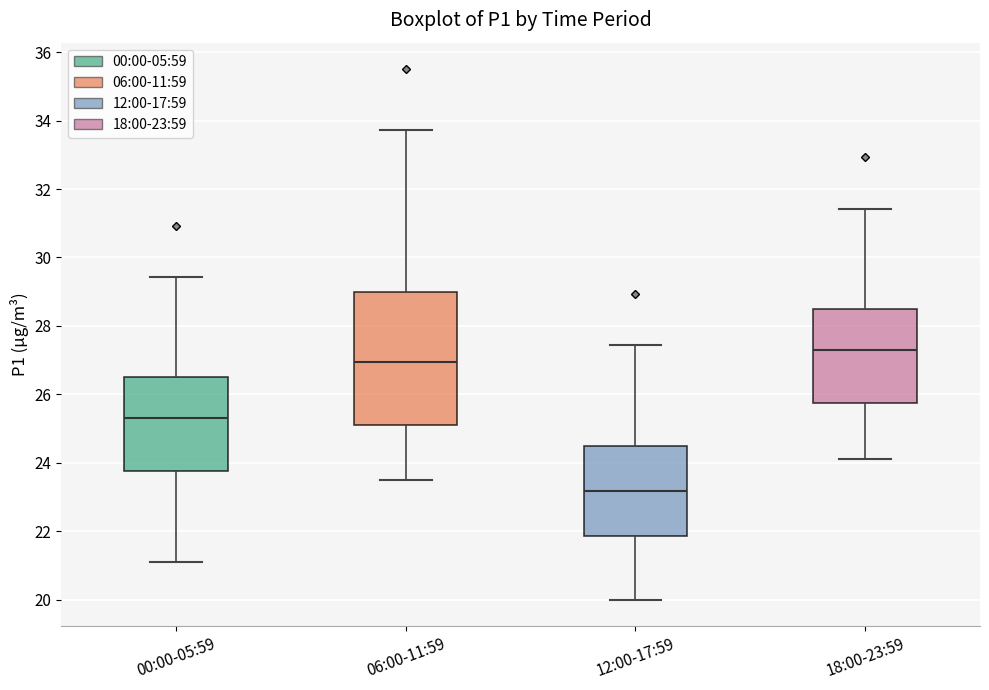

Where is the upper edge of the box for 06:00-11:59 on the y-axis? The values are not printed on the chart, so give them approximately, as read against the axis.

29.0